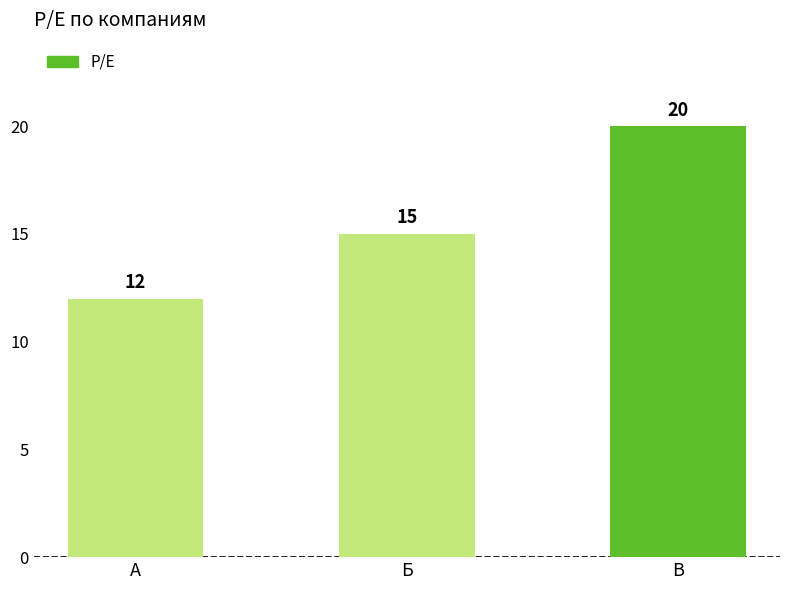

Which label corresponds to the largest value in the chart?

В